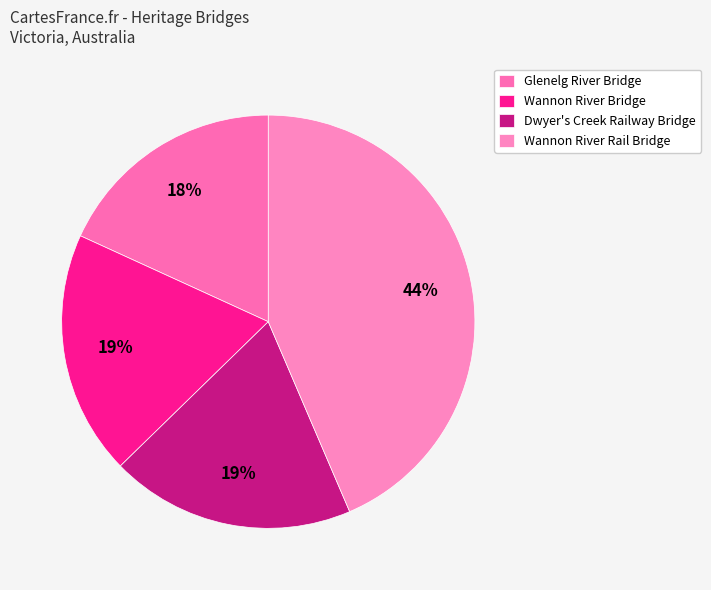

Rank the categories by value from highest to lowest.

Wannon River Rail Bridge, Dwyer's Creek Railway Bridge, Wannon River Bridge, Glenelg River Bridge